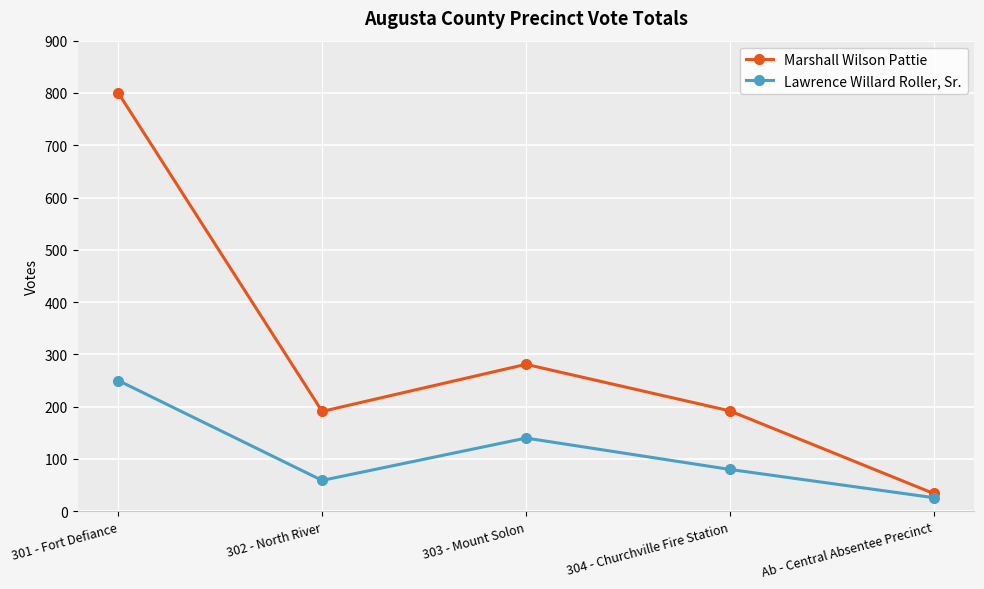

What is the difference between the maximum and second lowest values in the Lawrence Willard Roller, Sr. series?

191